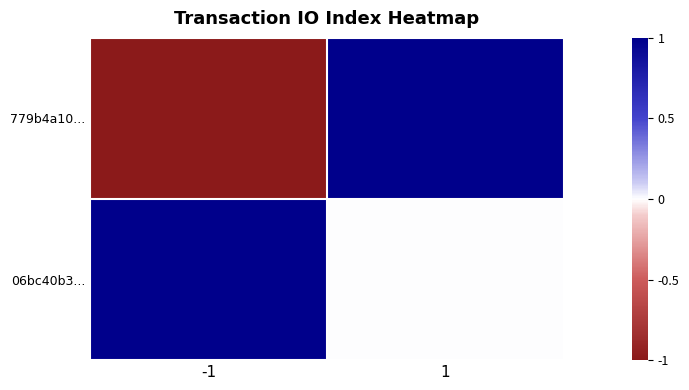

At how many categories does at least one series exceed 0?

2